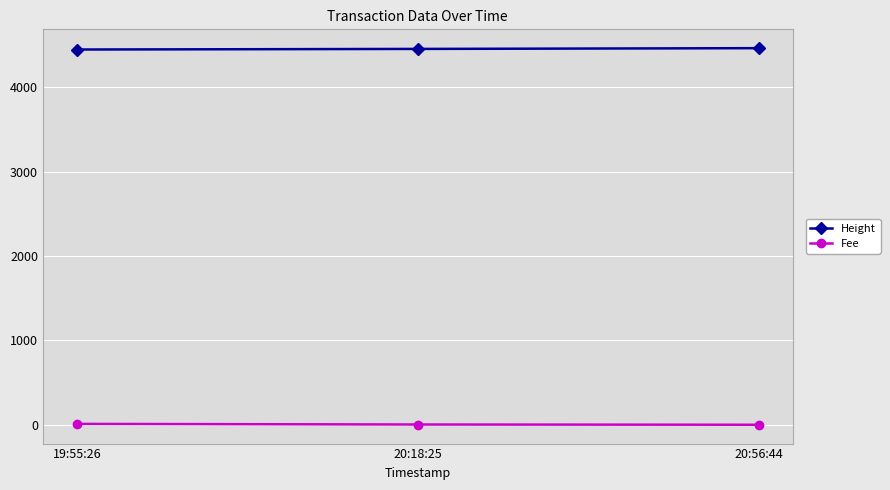

Is the value of Fee at 20:18:25 greater than the value of Height at 19:55:26?

No